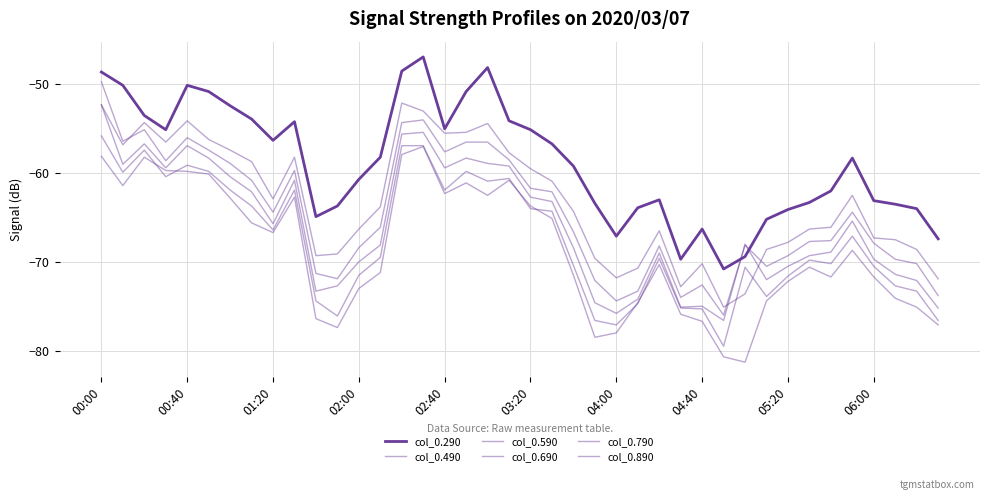

After their last crossing, which series has the higher values: col_0.290 or col_0.590?

col_0.290